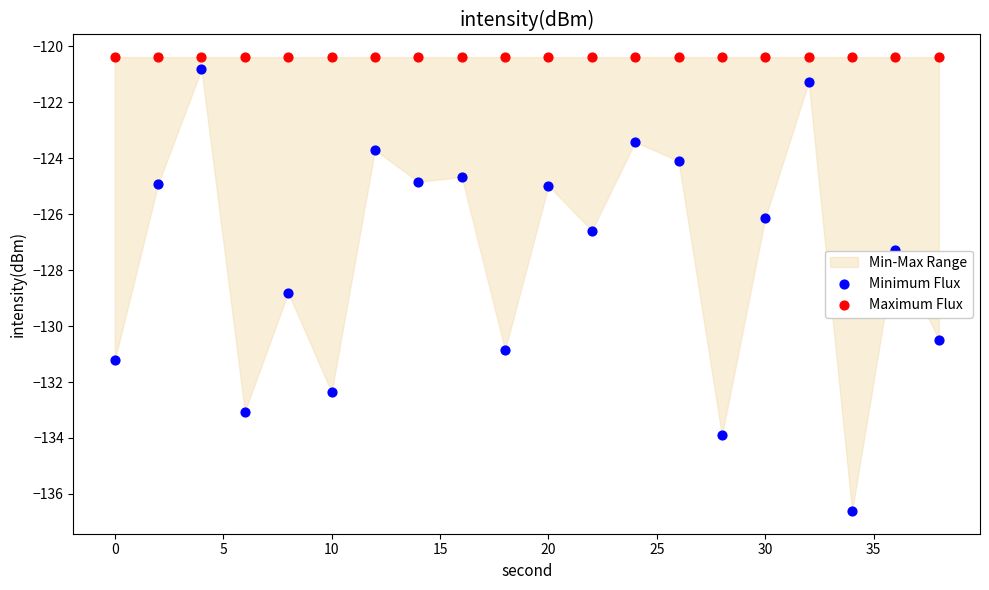

Which series contains the lowest Y value?

Minimum Flux